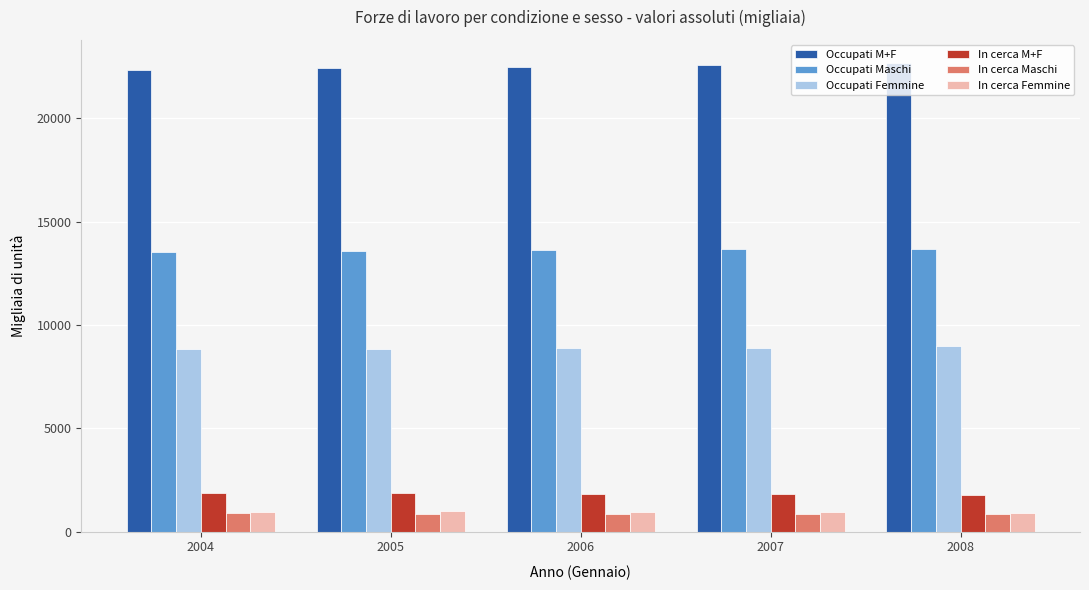

What is the value of the In cerca M+F bar at the 2nd from the left?

1844.7